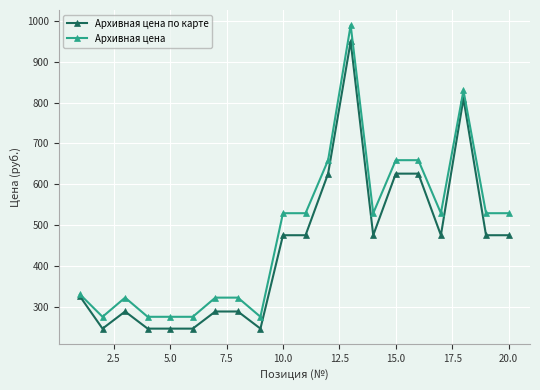

Which series has the widest spread of values?

Архивная цена